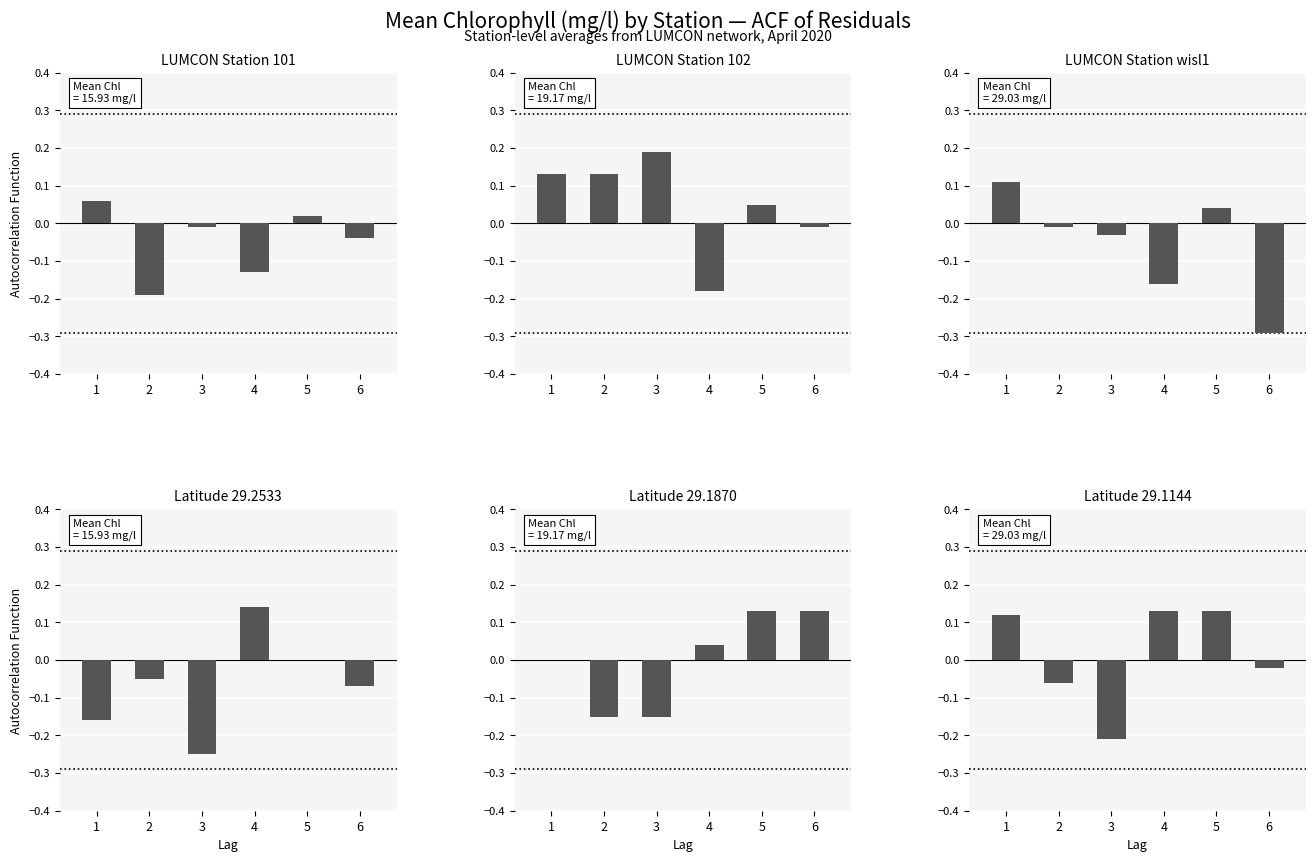

Reading right to left, what are all the values shown in this chart?

LUMCON Station 101: 6=-0.0	5=0.0	4=-0.1	3=-0.0	2=-0.2	1=0.1
LUMCON Station 102: 6=-0.0	5=0.1	4=-0.2	3=0.2	2=0.1	1=0.1
LUMCON Station wisl1: 6=-0.3	5=0.0	4=-0.2	3=-0.0	2=-0.0	1=0.1
Latitude 29.2533: 6=-0.1	5=0.0	4=0.1	3=-0.2	2=-0.1	1=-0.2
Latitude 29.1870: 6=0.1	5=0.1	4=0.0	3=-0.1	2=-0.1	1=0.0
Latitude 29.1144: 6=-0.0	5=0.1	4=0.1	3=-0.2	2=-0.1	1=0.1